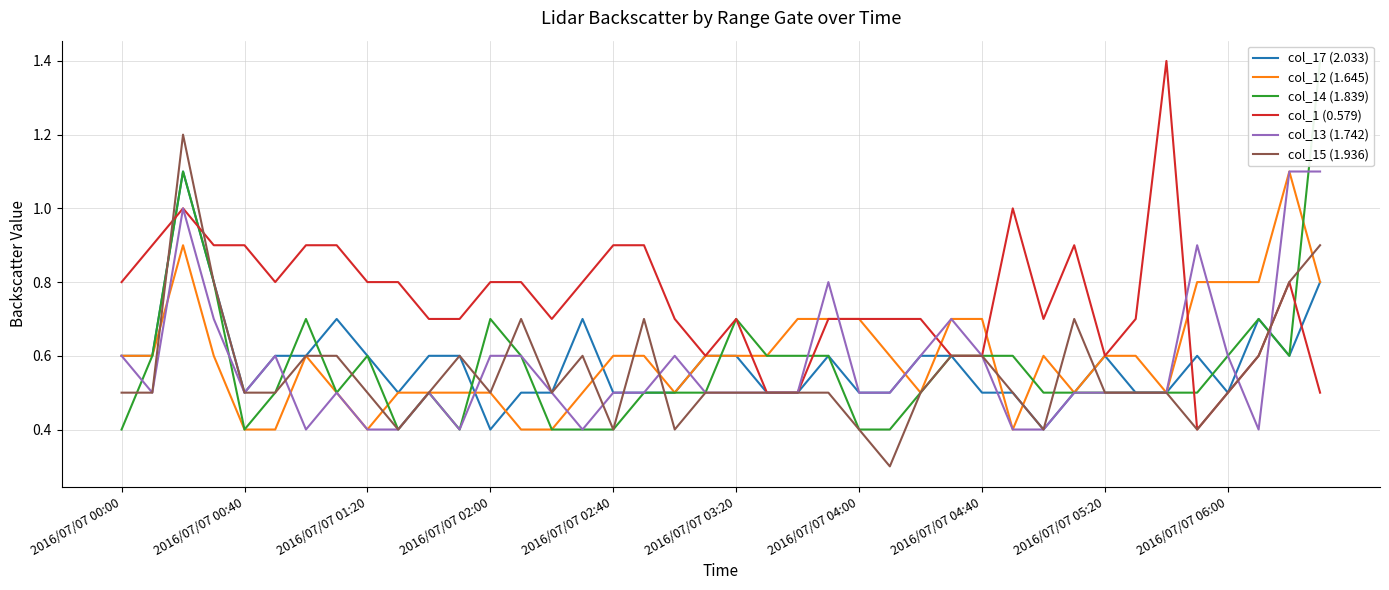

Which series has the largest range (max minus min)?

col_14 (1.839)